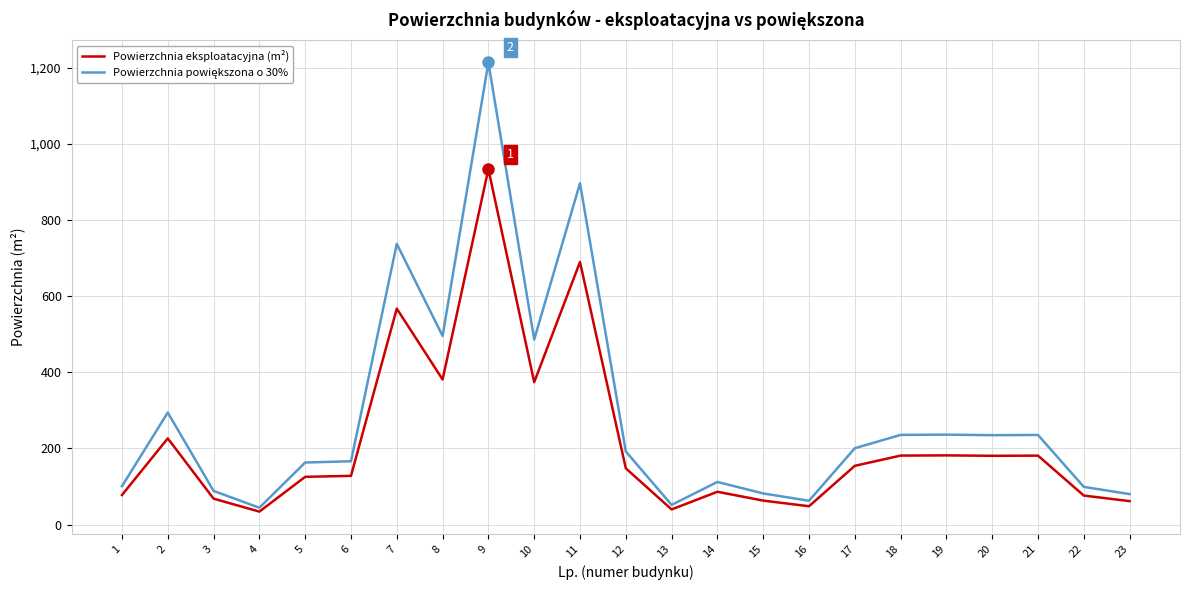

How many categories are shown in the chart?

23